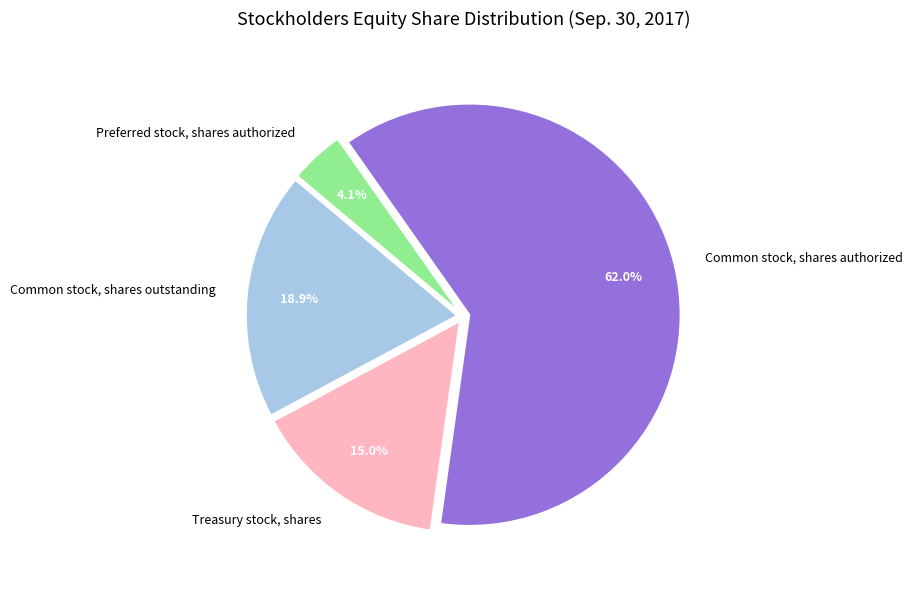

Which slice is the smallest?

Preferred stock, shares authorized